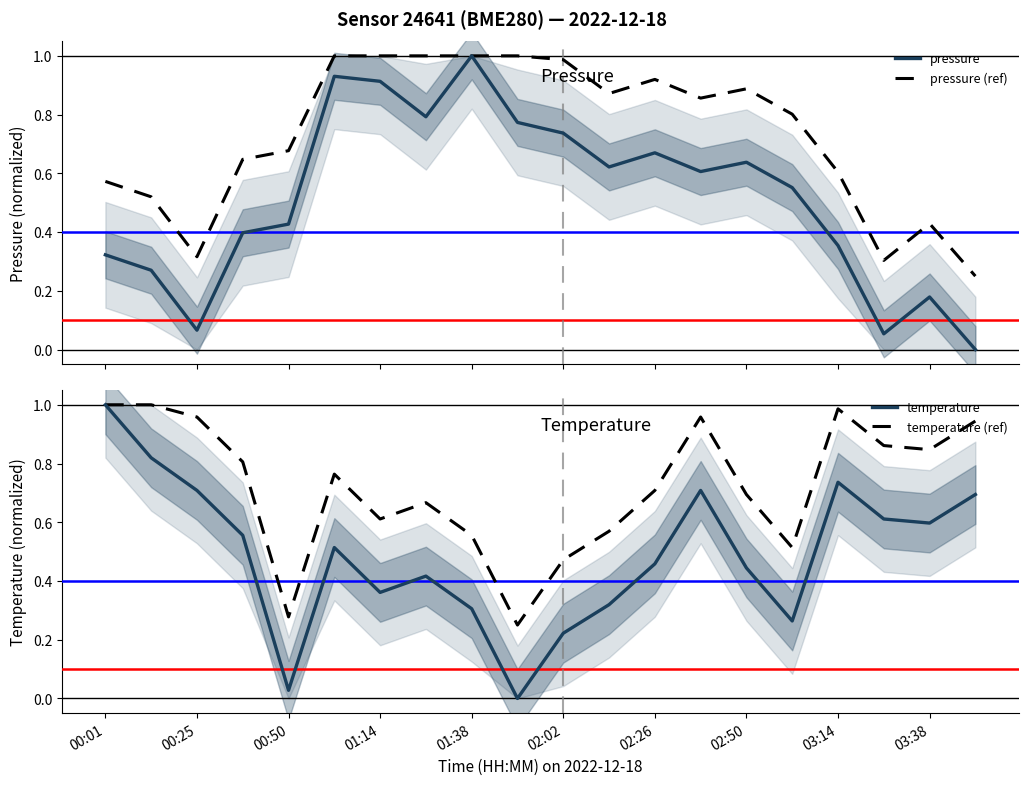

The value of temperature at 01:14 is 0.4. True or false?

True